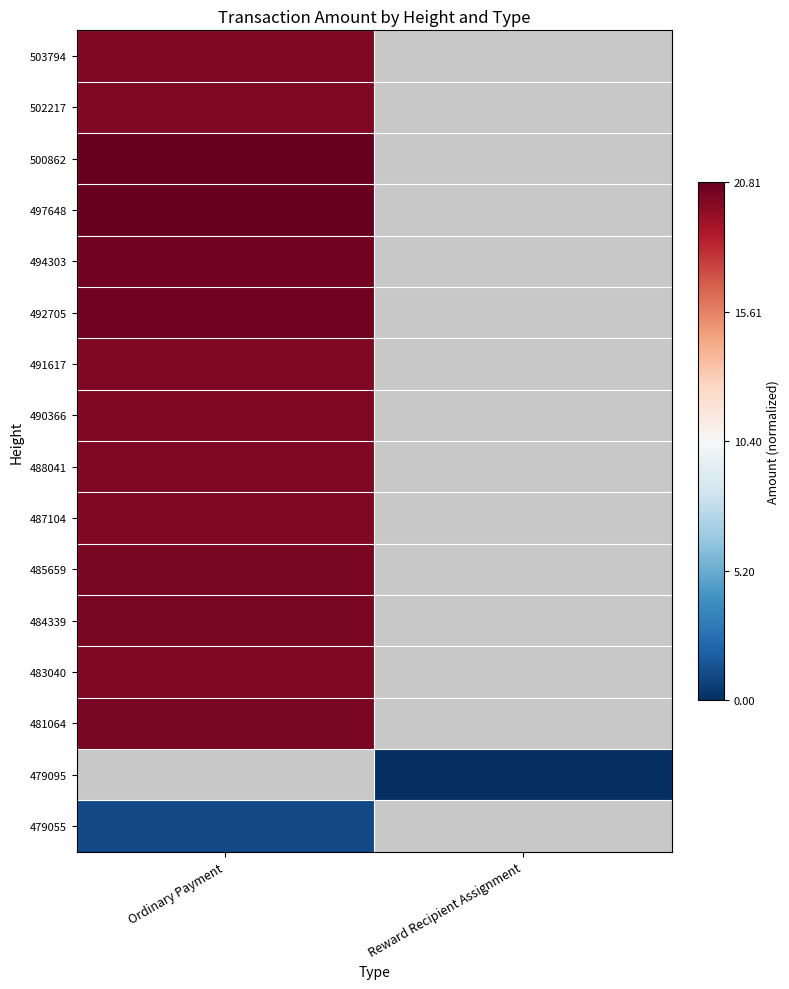

List the series in order of their peak value, highest first.

500862, 497648, 492705, 494303, 481064, 484339, 485659, 483040, 491617, 503794, 488041, 487104, 490366, 502217, 479095, 479055